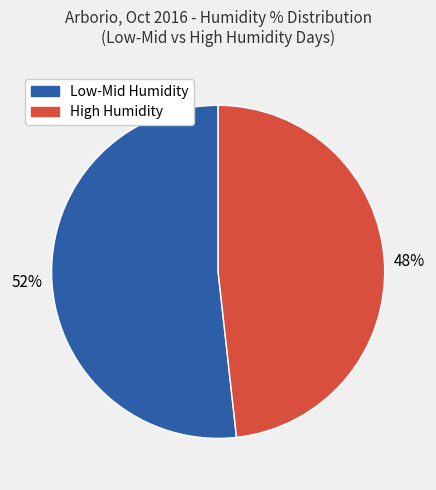

To the nearest percent, what is the difference between the largest and smallest slice percentages?

4%